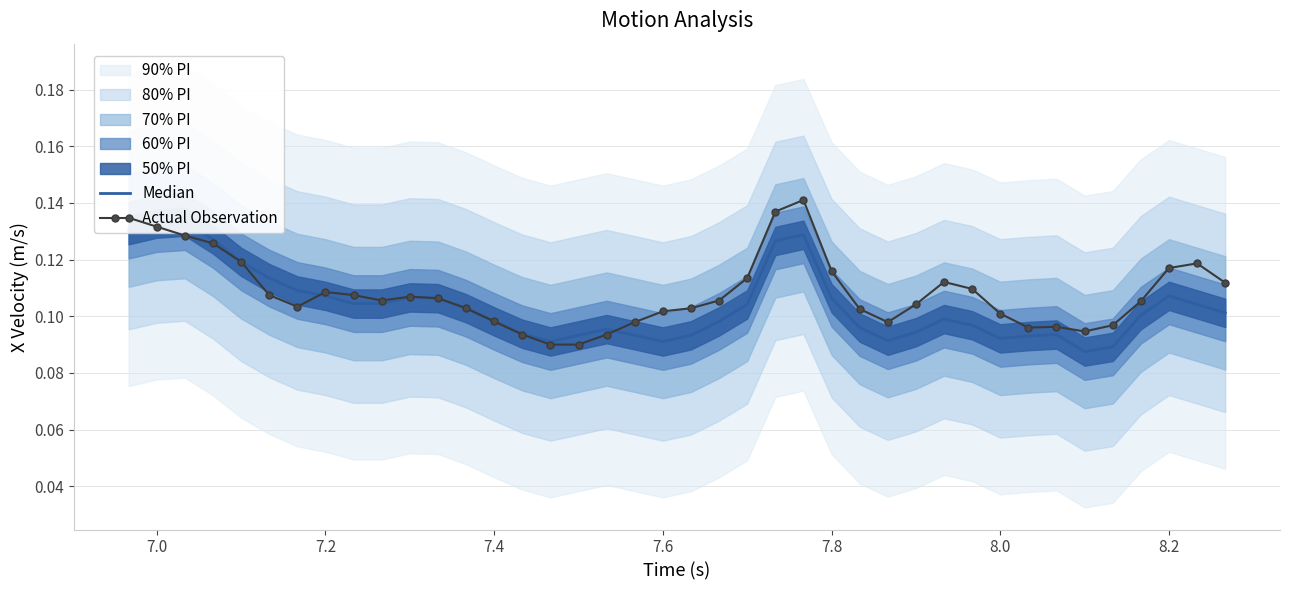

True or false: Actual Observation has more than 1 points higher than both neighbors.

True